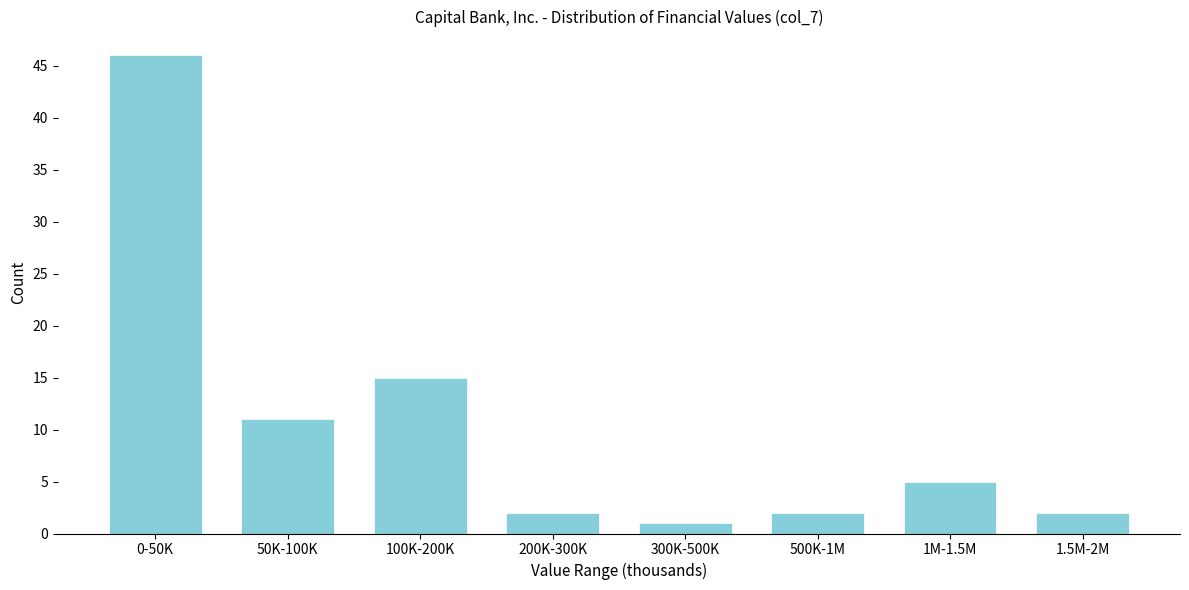

Reading right to left, what are all the values shown in this chart?

2	5	2	1	2	15	11	46